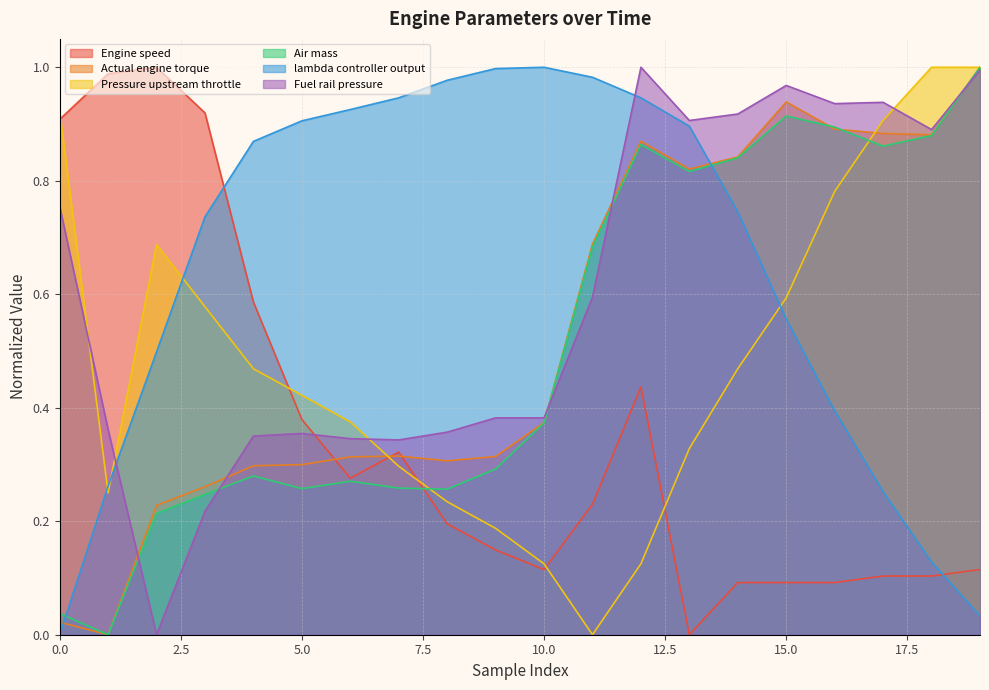

True or false: Actual engine torque has a value of 0.9 at 6665.0.

True